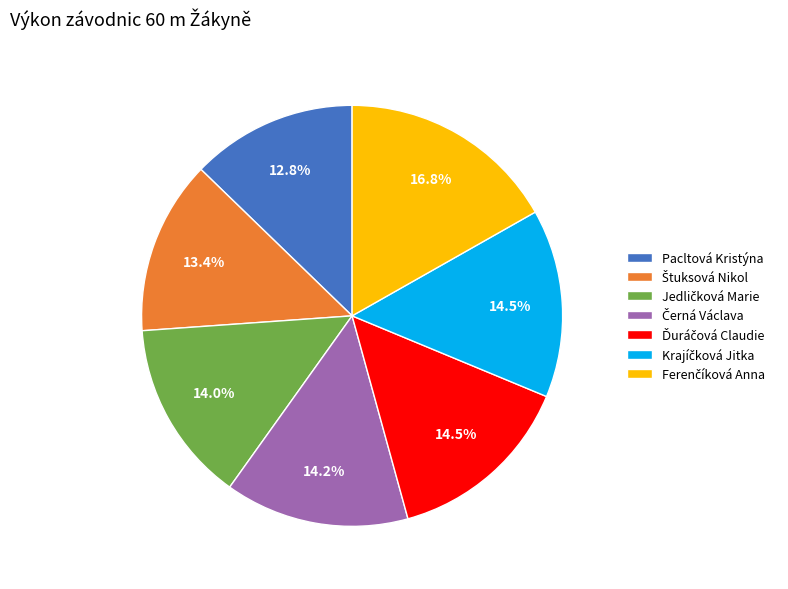

Does any single category account for the majority?

No